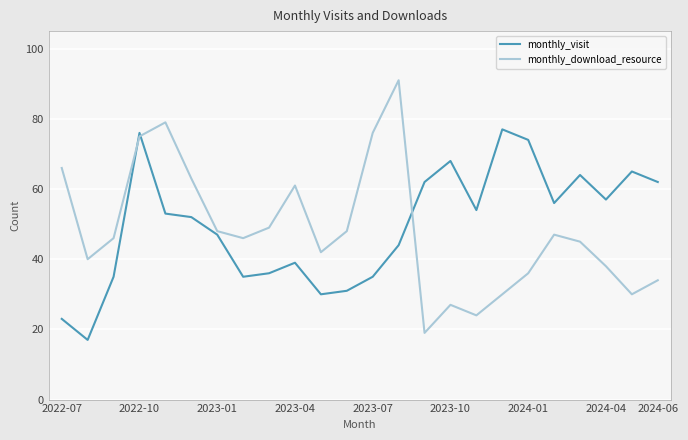

What is the lowest value of the monthly_visit series?

17